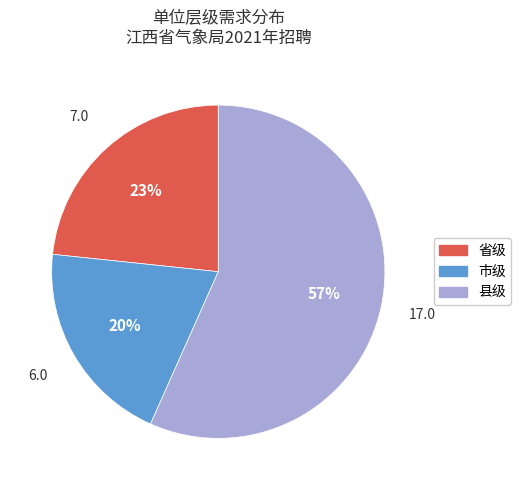

Which has a higher value, 县级 or 市级?

县级